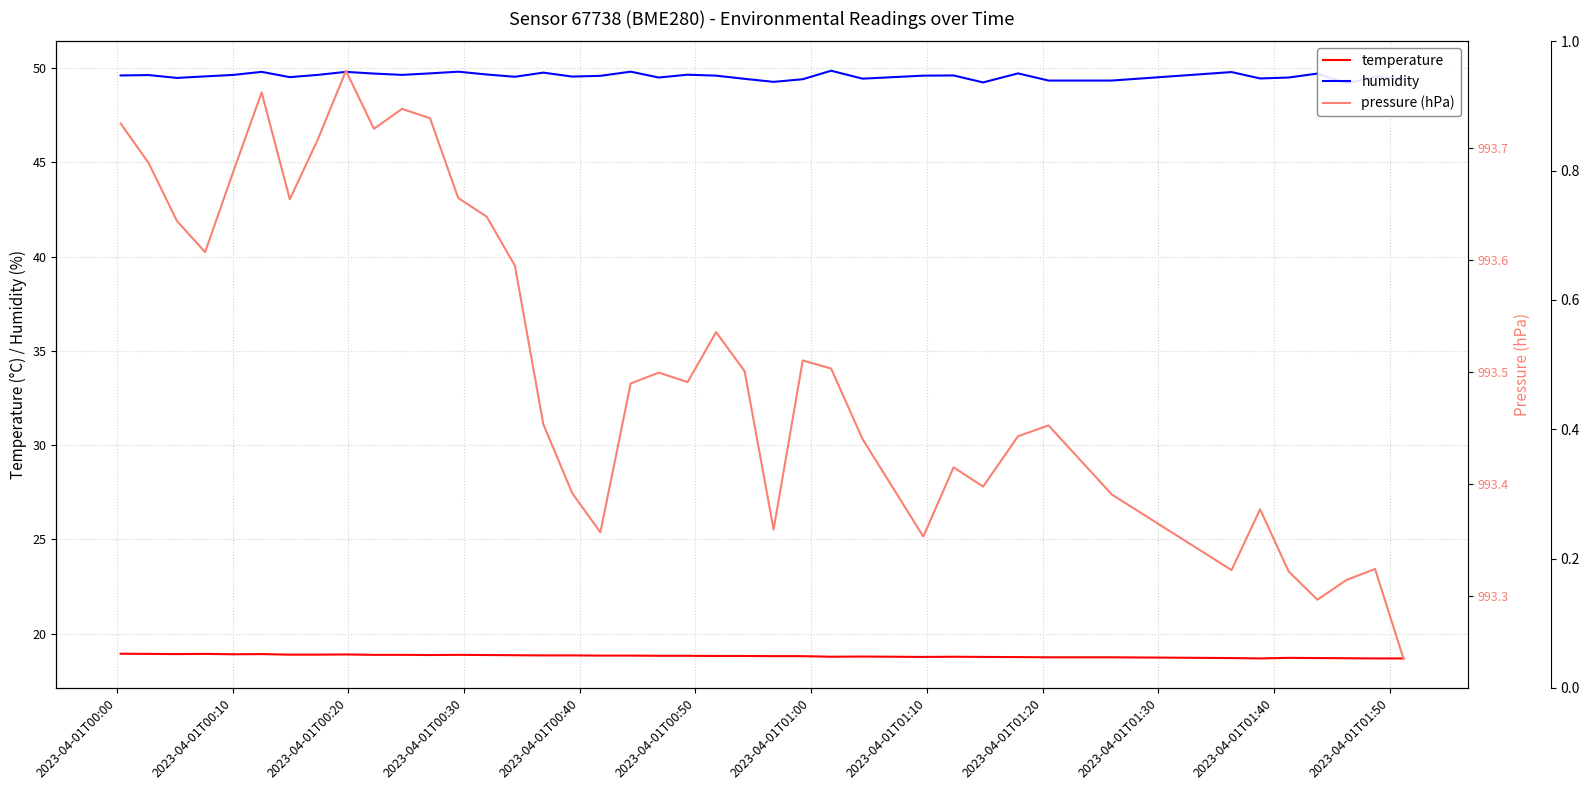

Which series has the widest spread of values?

humidity